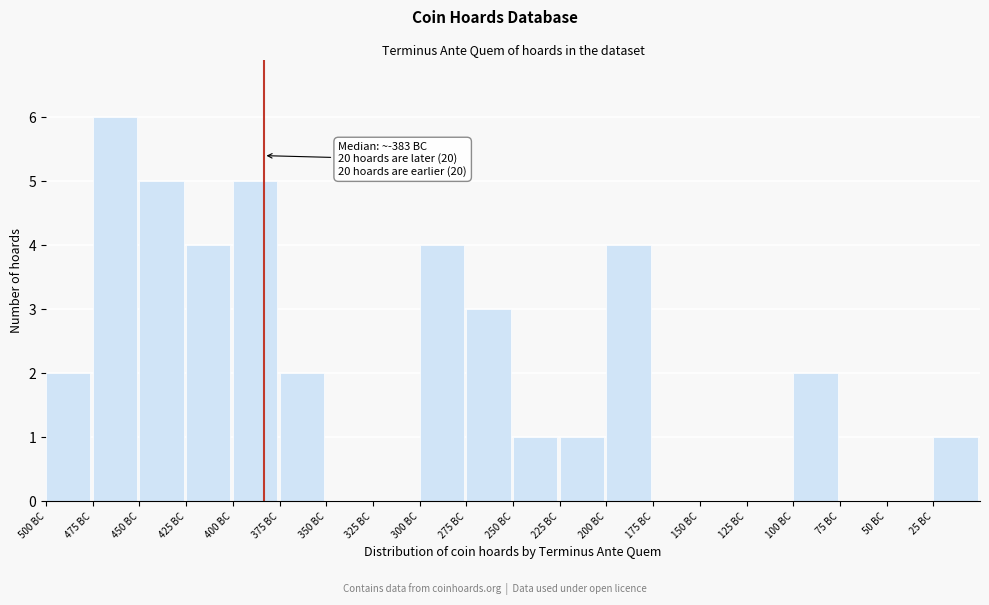

Reading left to right, what are all the values shown in this chart?

500 BC=2	475 BC=6	450 BC=5	425 BC=4	400 BC=5	375 BC=2	350 BC=0	325 BC=0	300 BC=4	275 BC=3	250 BC=1	225 BC=1	200 BC=4	175 BC=0	150 BC=0	125 BC=0	100 BC=2	75 BC=0	50 BC=0	25 BC=1